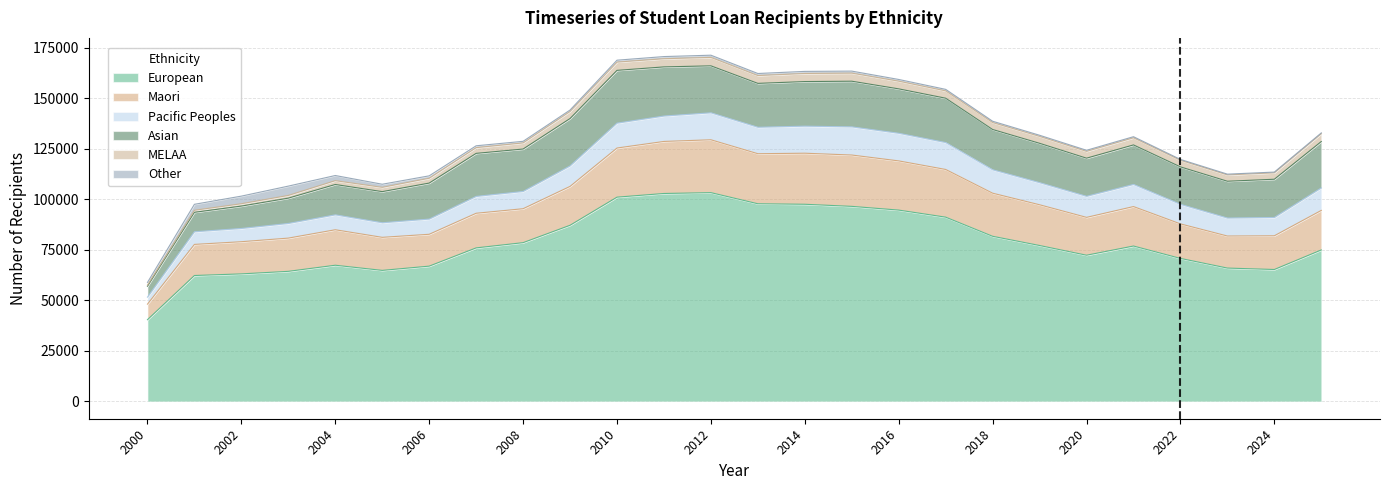

What is the difference between the maximum and second lowest values in the European series?

41016